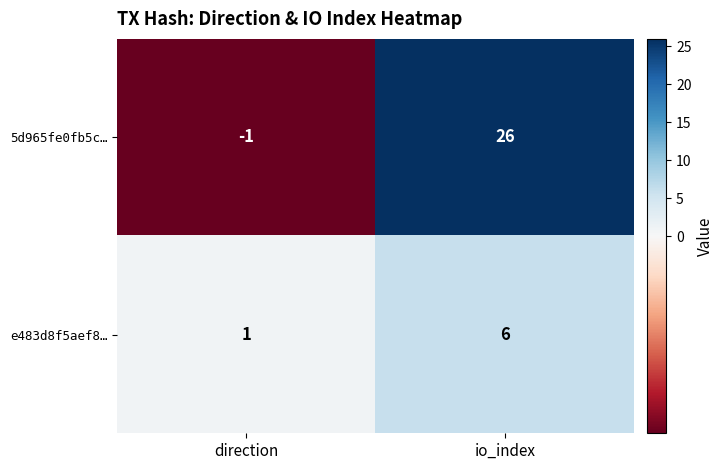

Between direction and io_index, which series saw the biggest shift?

5d965fe0fb5c…